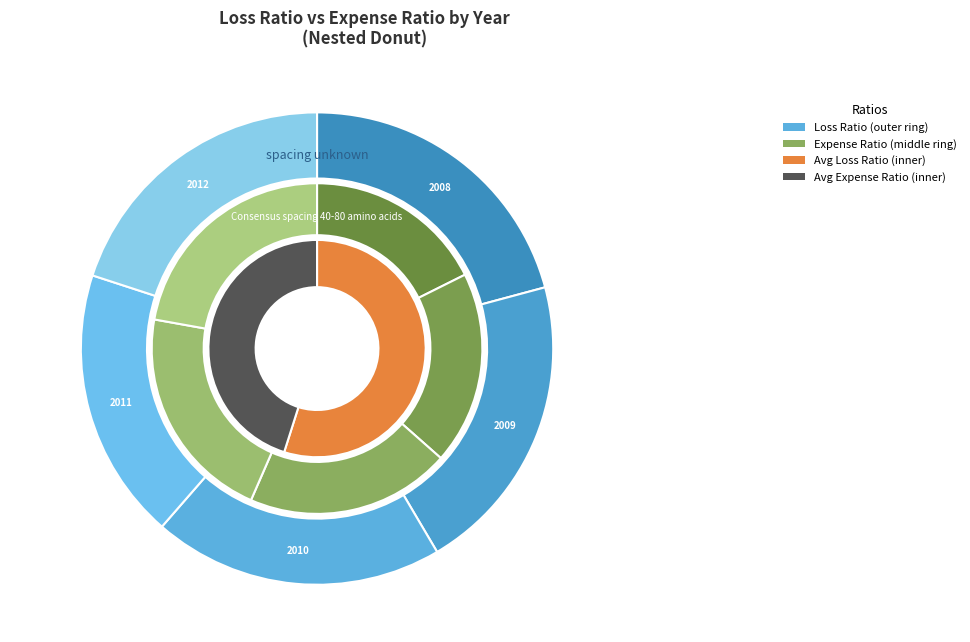

Combined, do 2008 and 2009 account for over 50%?

No